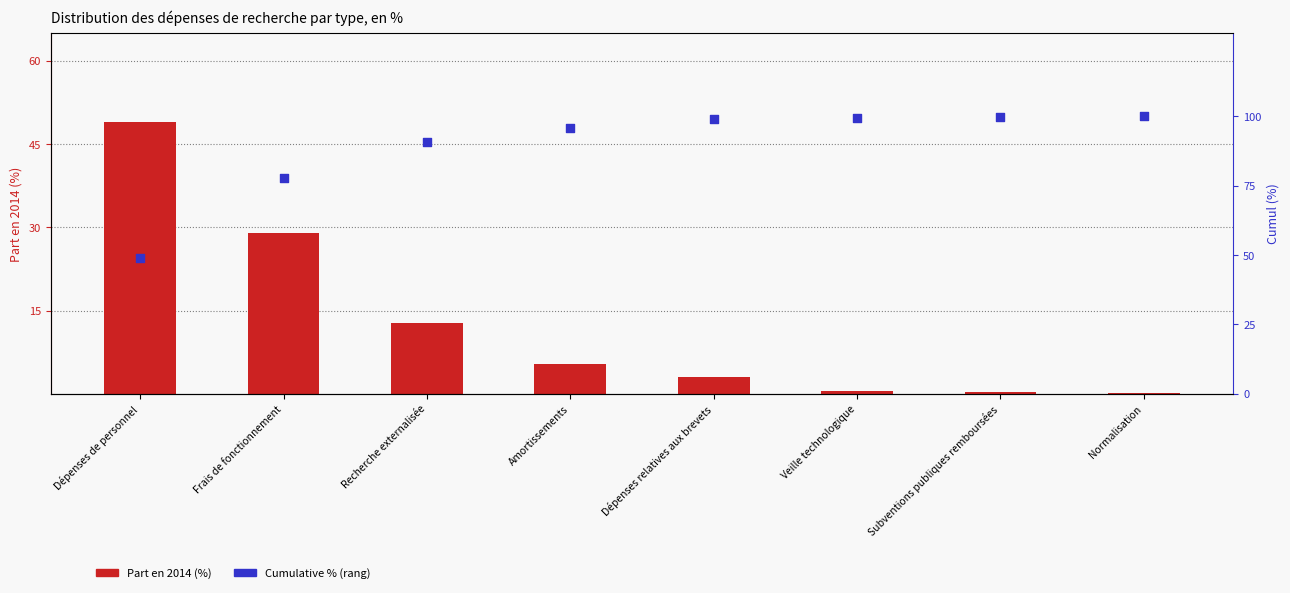

Which series has the largest total across all categories?

Cumulative % (rang)